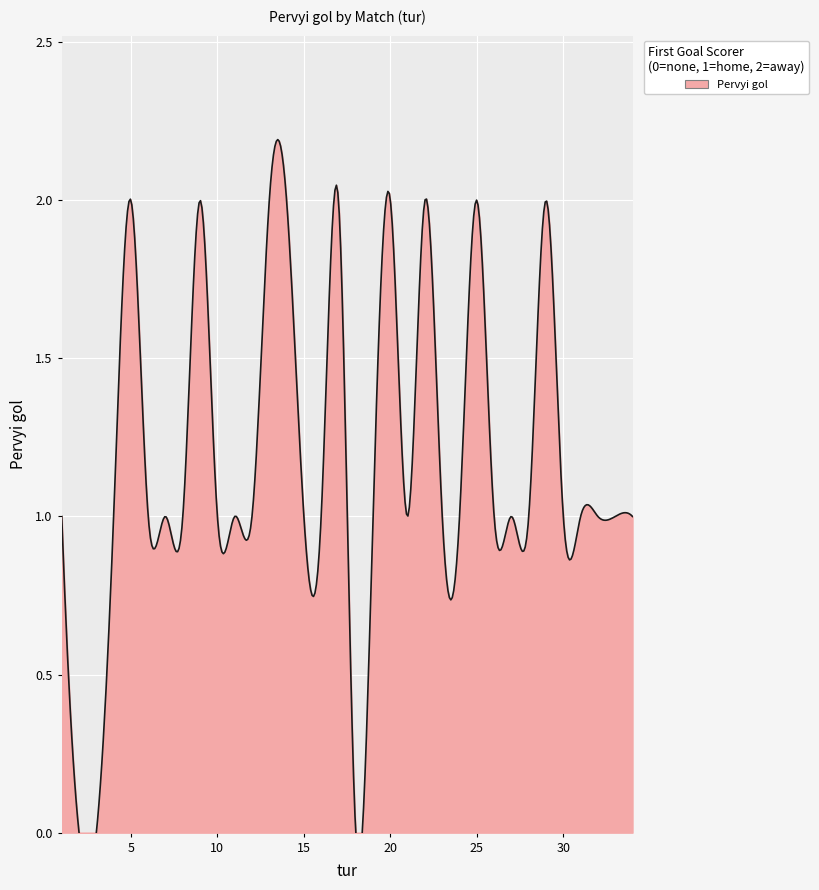

Reading left to right, extract all data points from this chart.

1=1	2=0	3=0	4=1	5=2	6=1	7=1	8=1	9=2	10=1	11=1	12=1	13=2	14=2	15=1	16=1	17=2	18=0	19=1	20=2	21=1	22=2	23=1	24=1	25=2	26=1	27=1	28=1	29=2	30=1	31=1	32=1	33=1	34=1